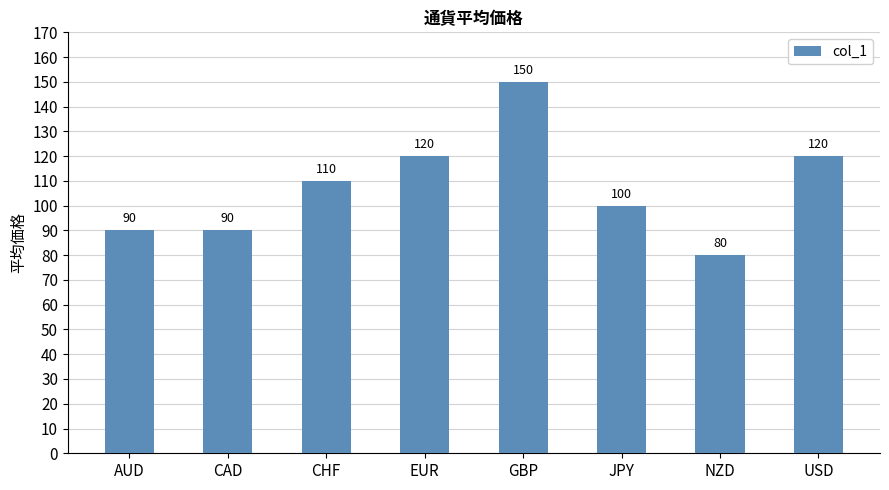

What is the value of the 2nd bar from the left?

90